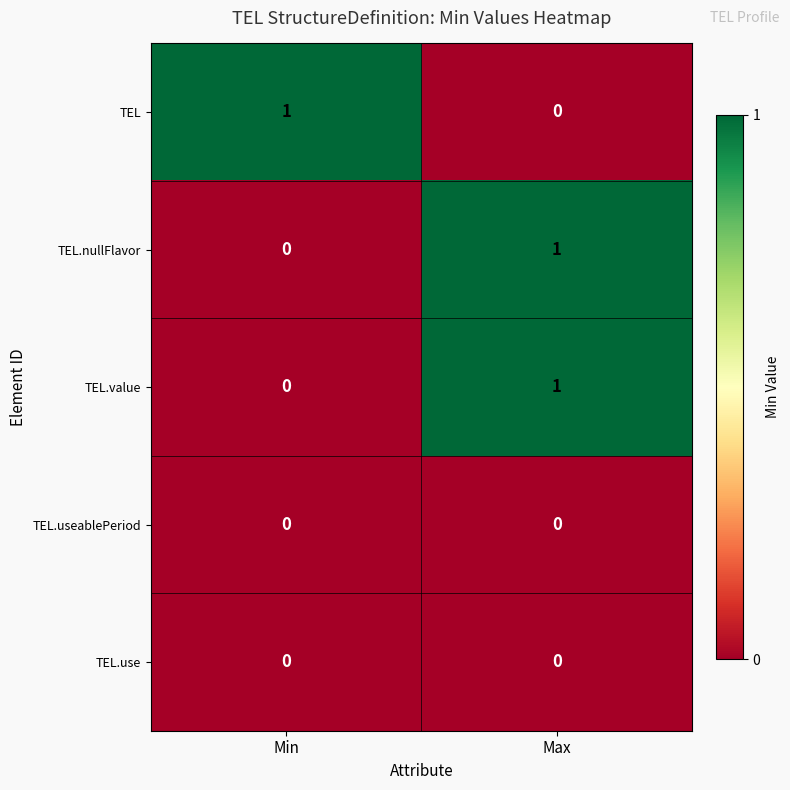

Reading right to left, list all the values displayed in this chart.

TEL: 0	1
TEL.nullFlavor: 1	0
TEL.value: 1	0
TEL.useablePeriod: 0	0
TEL.use: 0	0